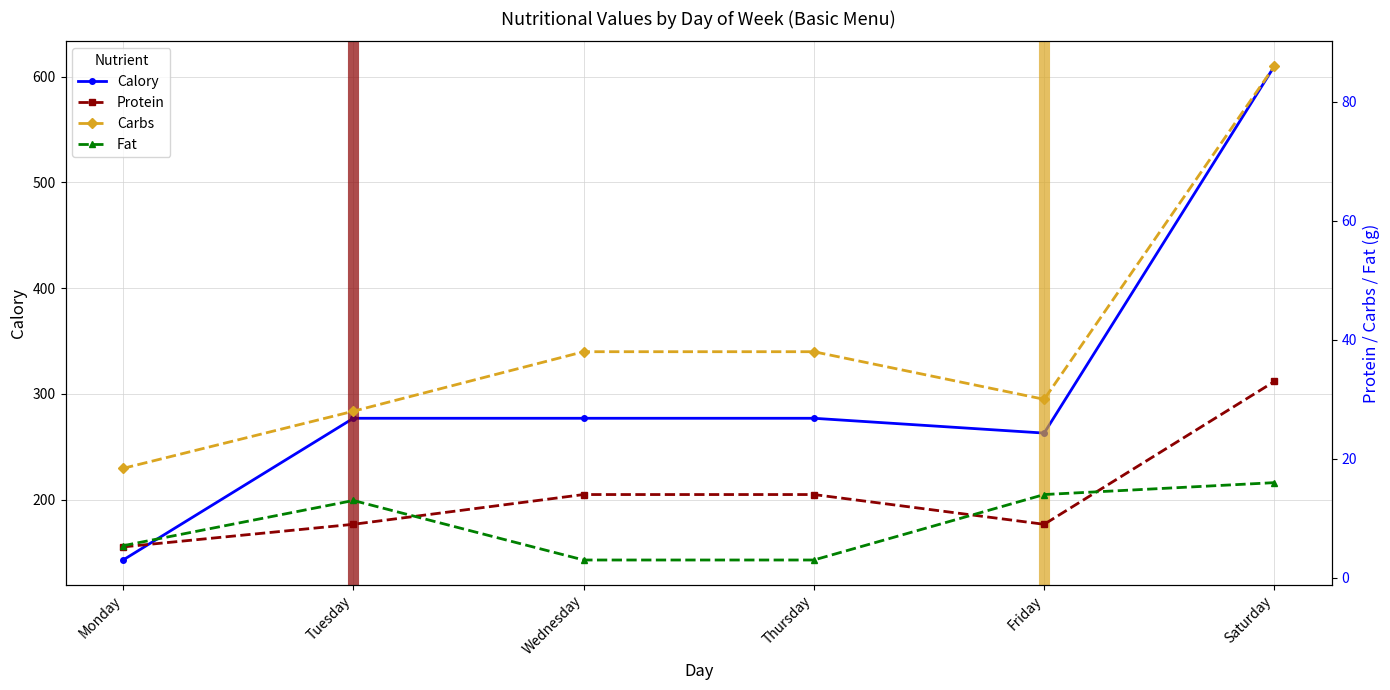

True or false: Calory and Fat cross at least once.

False